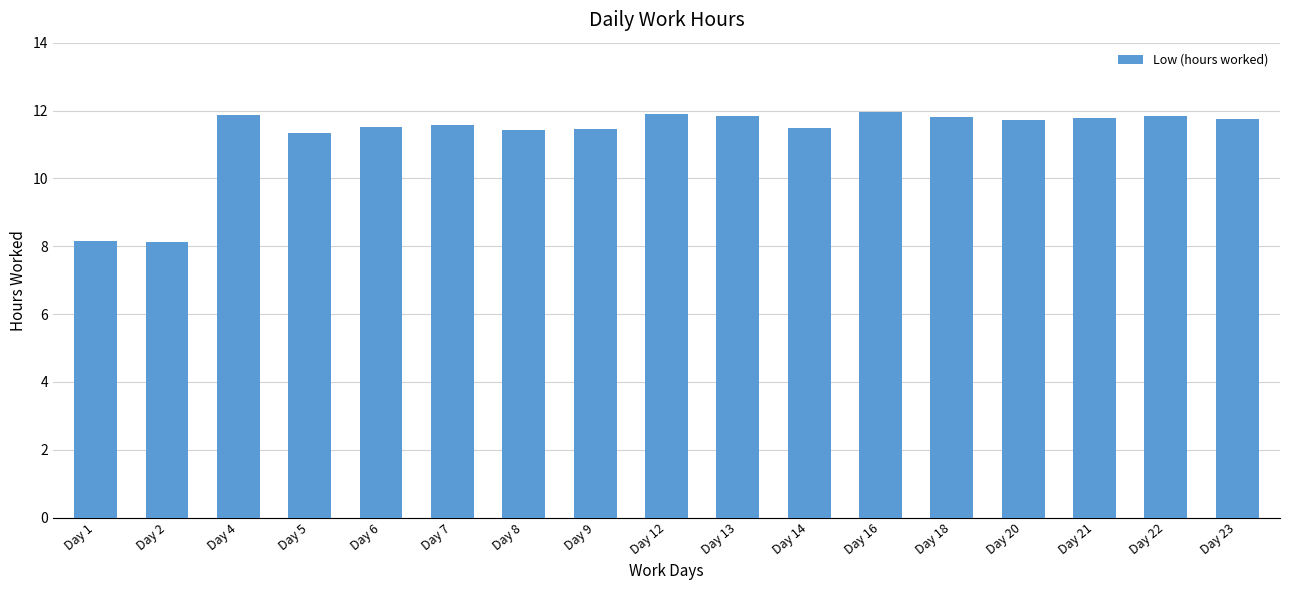

What is the average value?

11.3